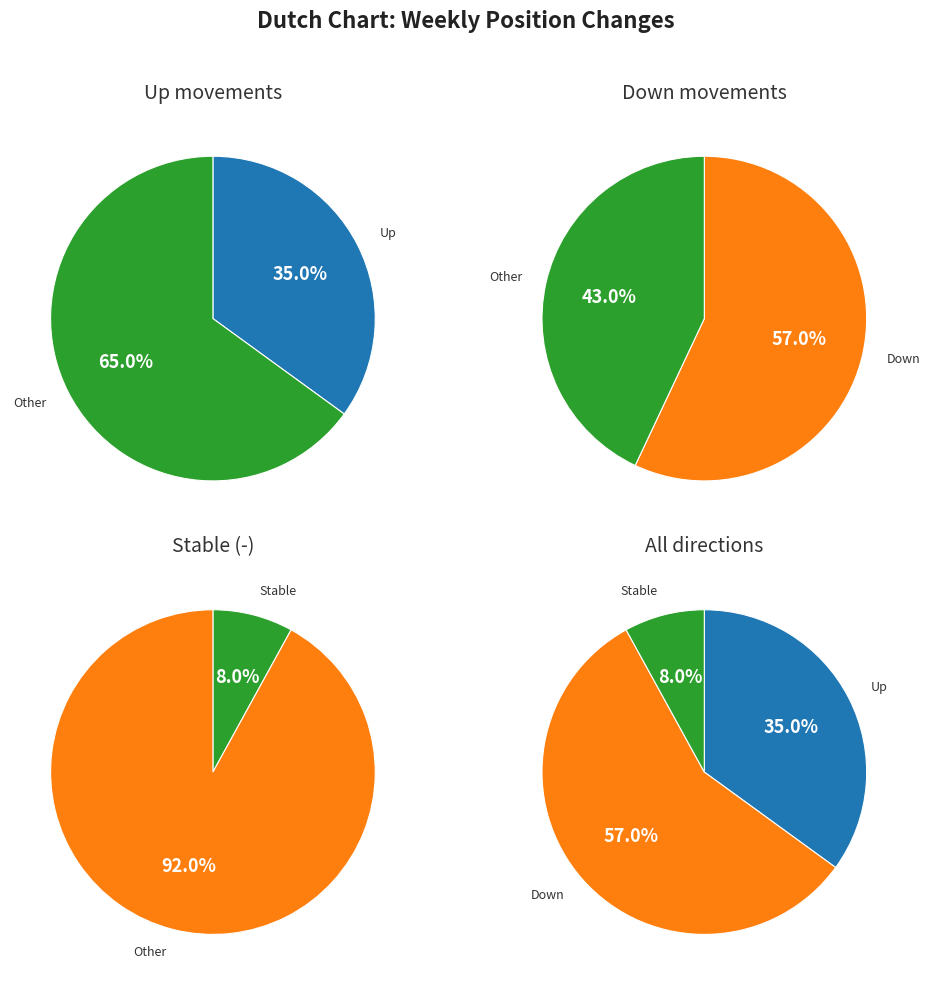

Does any single category account for the majority?

Yes